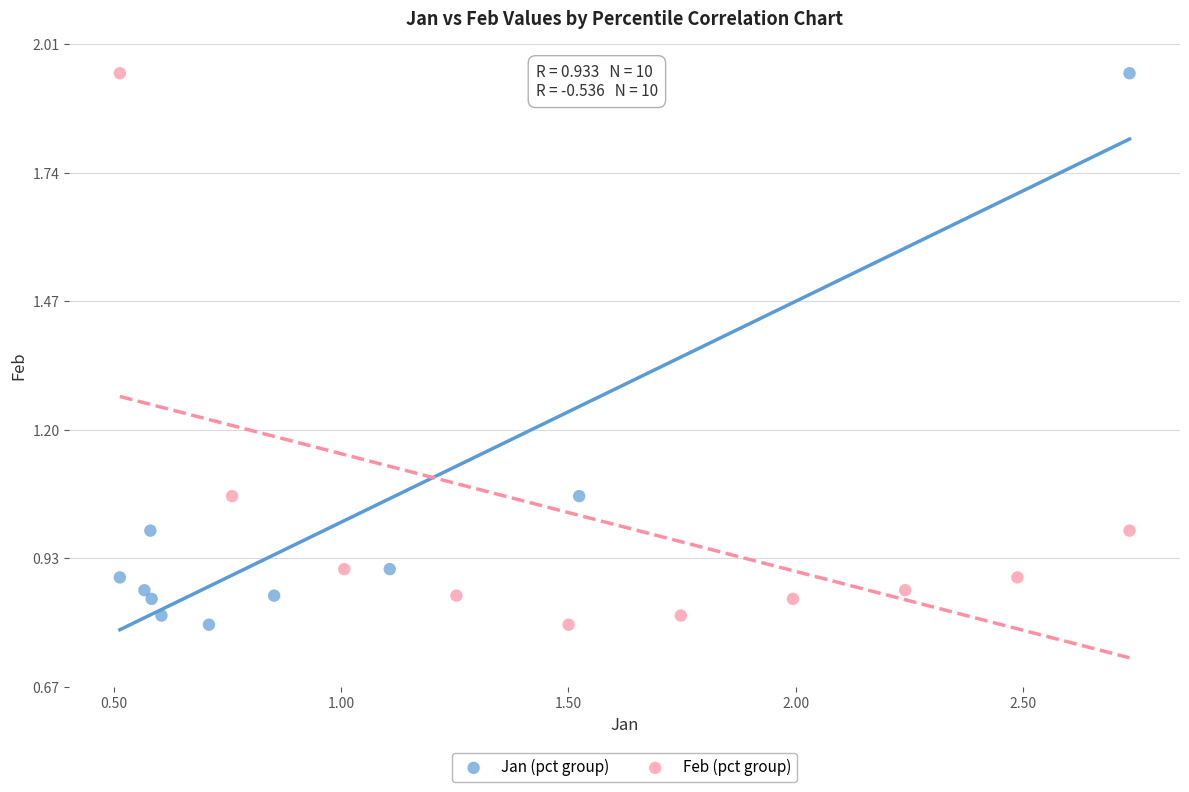

What are all the series names shown in the legend?

Jan (pct group), Feb (pct group)